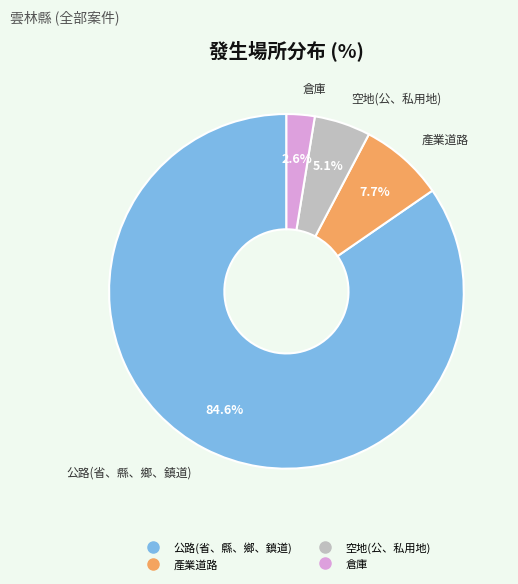

What percentage is the 空地(公、私用地) slice, to the nearest percent?

5%